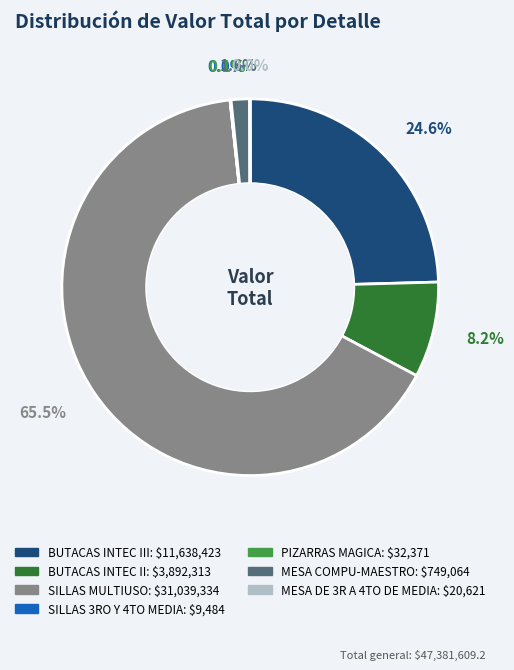

Is there a majority slice in this chart?

Yes